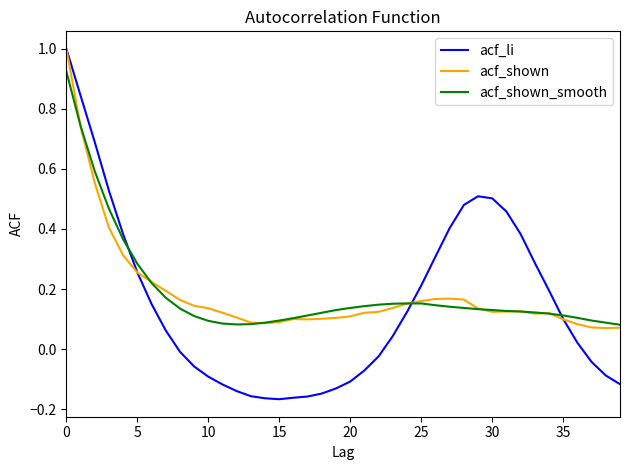

What is the greatest value displayed?

1.0